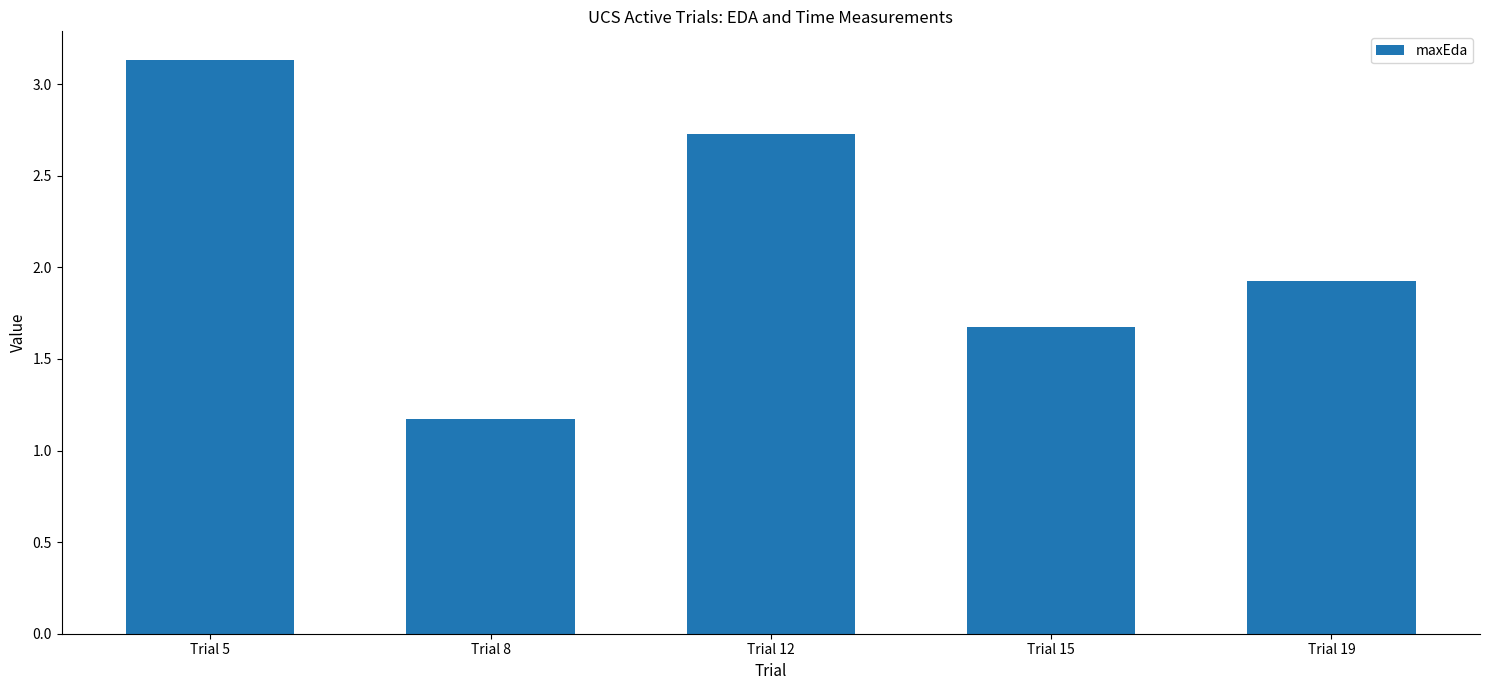

Which label corresponds to the largest value in the chart?

Trial 5